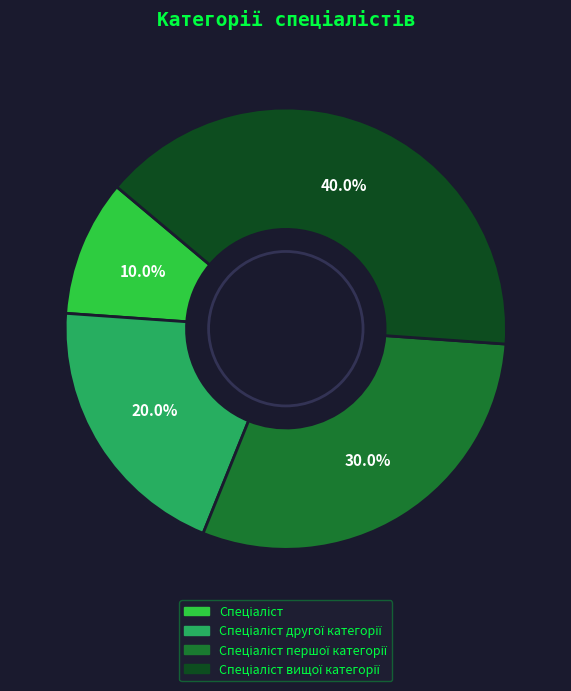

Is there any slice that represents more than half of the pie?

No